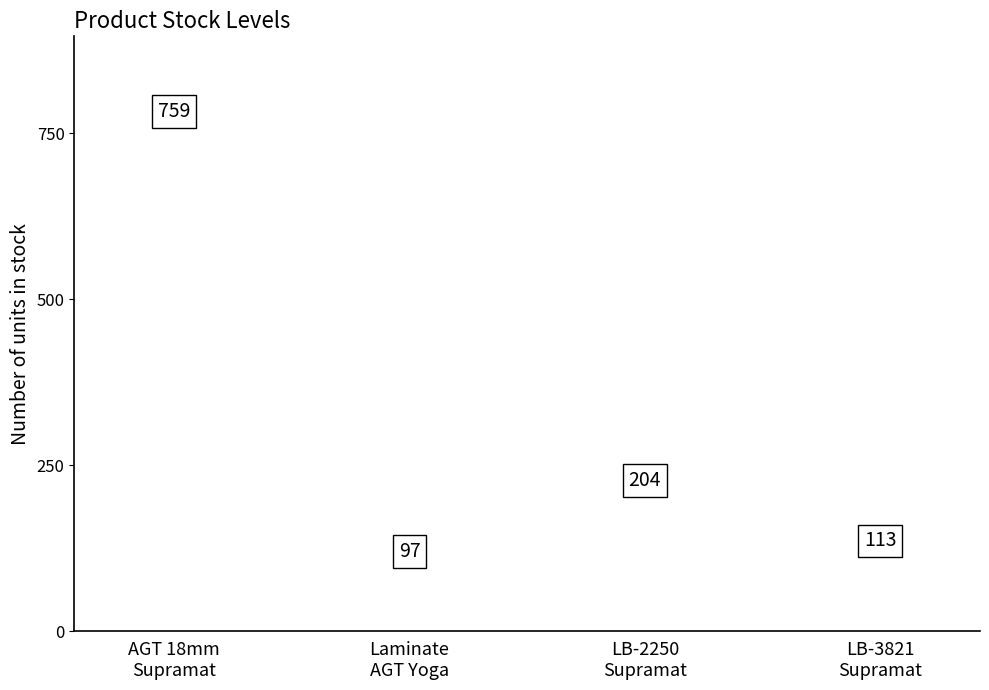

How many bars are there in total?

4